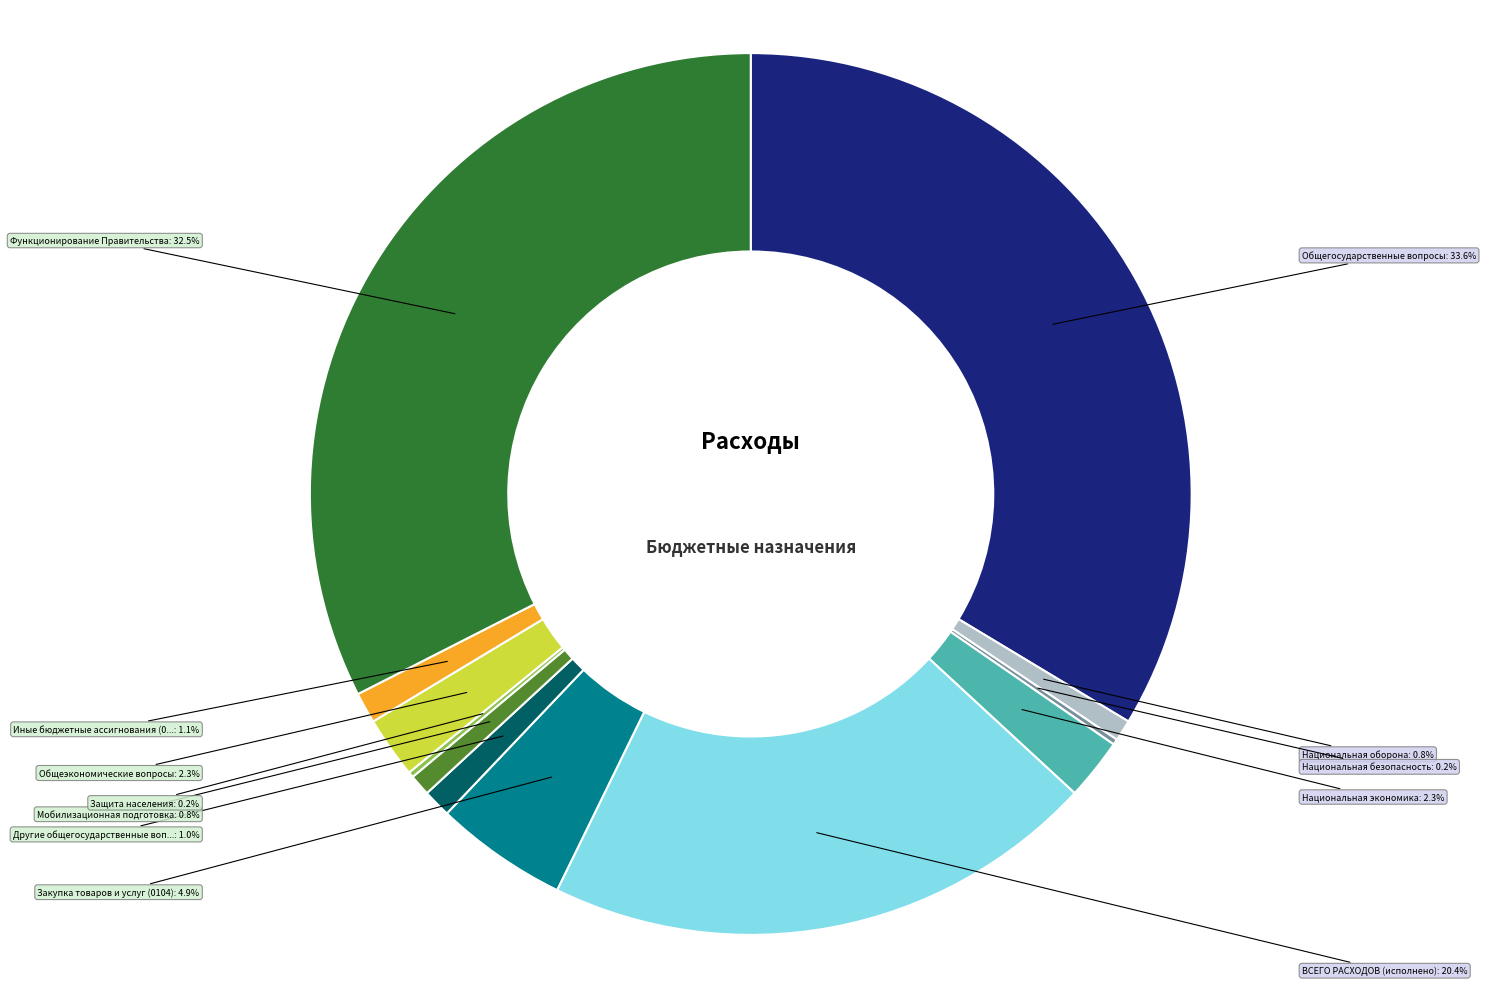

Does any single category account for the majority?

No